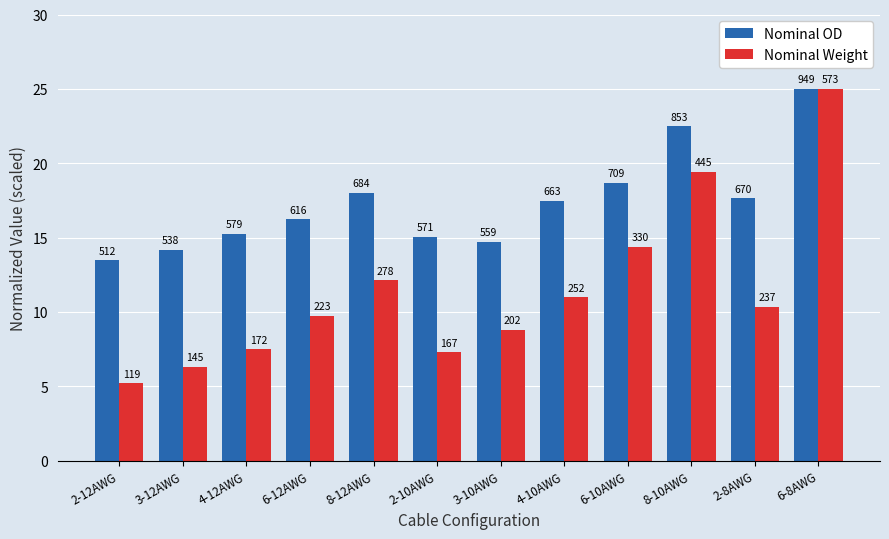

What is the label of the 6th bar from the left?

2-10AWG